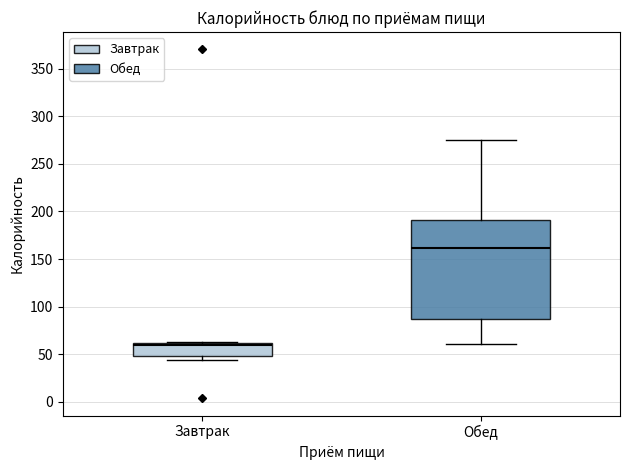

Which box's median line is the highest?

Обед